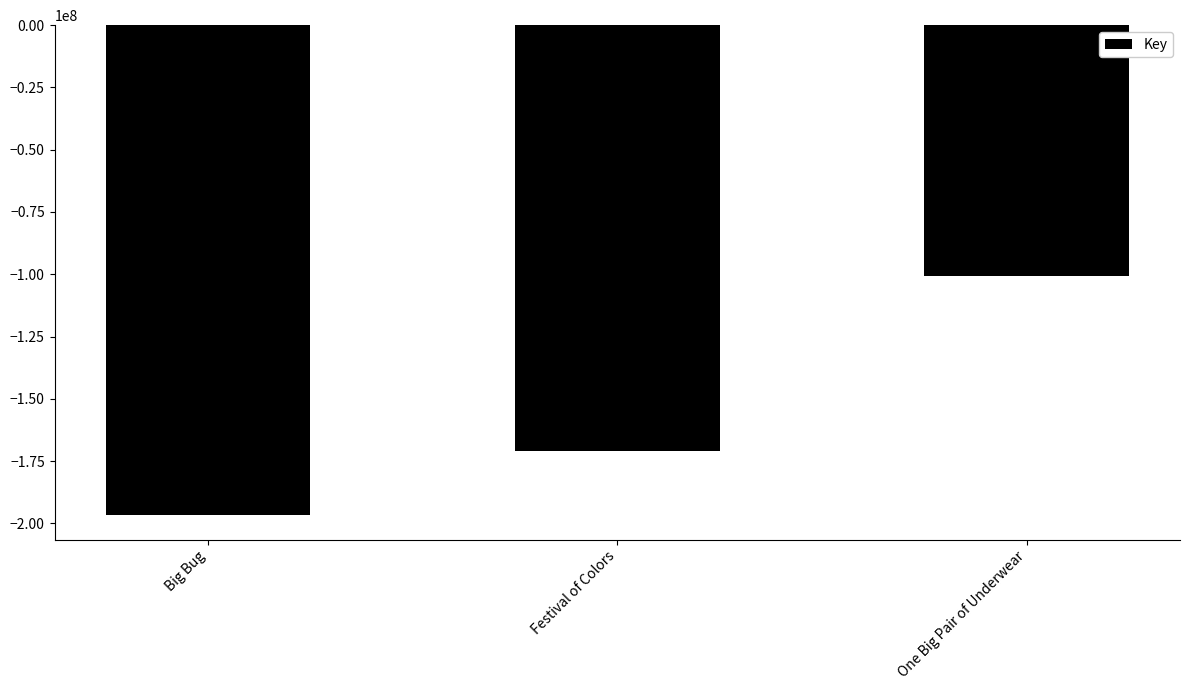

Reading right to left, extract all data points from this chart.

One Big Pair of Underwear=-100641598	Festival of Colors=-171153699	Big Bug=-196681972